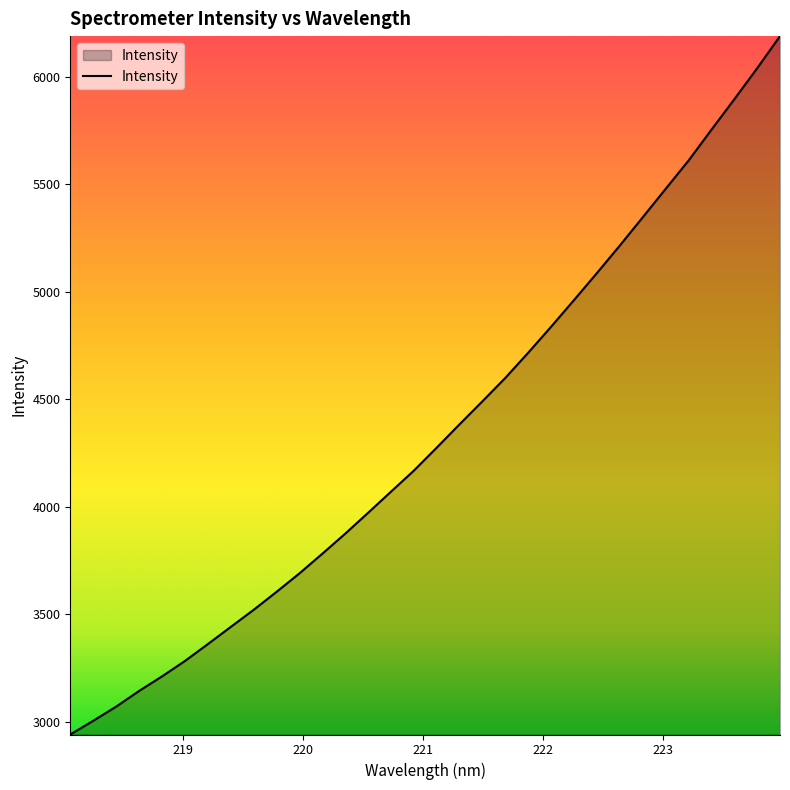

How many distinct data groups are displayed?

1